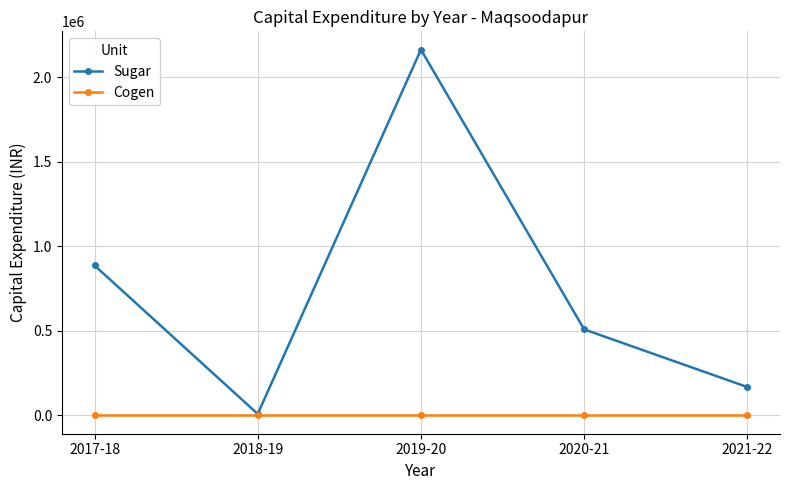

Reading left to right, transcribe all the data shown in this chart.

Sugar: 2017-18=887574	2018-19=8750	2019-20=2164463	2020-21=509134	2021-22=168000
Cogen: 2017-18=0	2018-19=0	2019-20=0	2020-21=0	2021-22=0